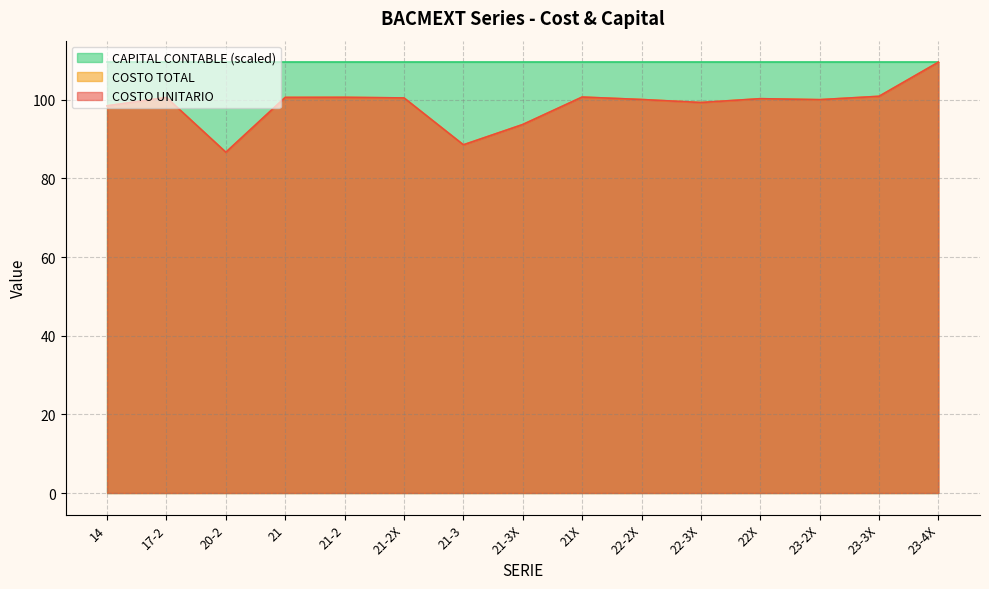

What position from the right is 22X?

4